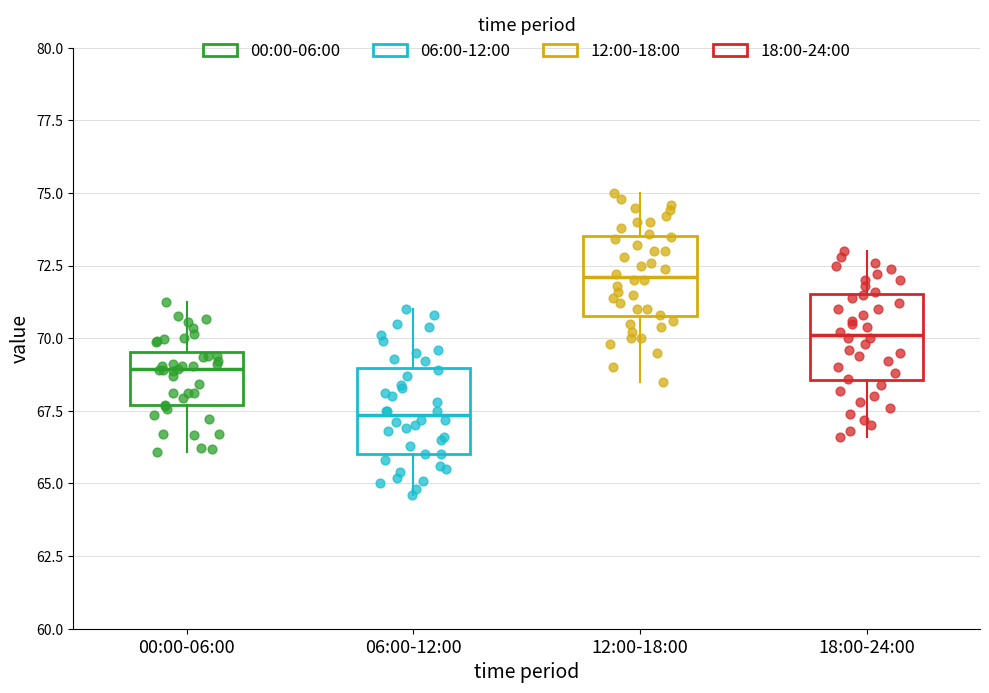

Where does the median line of the box for 18:00-24:00 sit on the y-axis? The values are not printed on the chart, so give them approximately, as read against the axis.

70.0